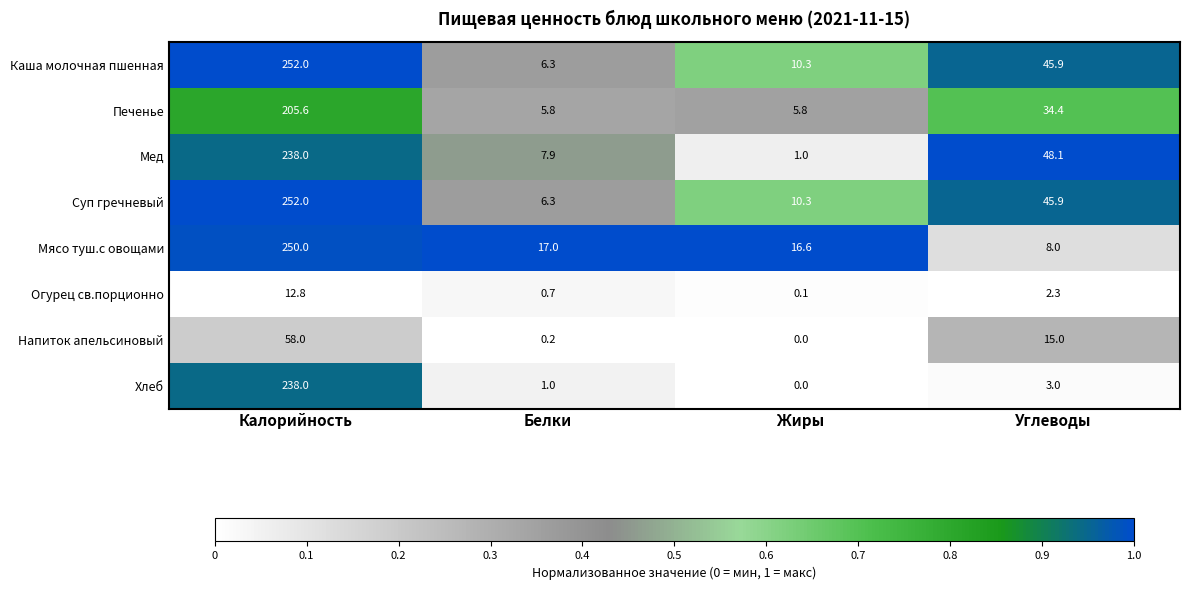

Which category has the lowest value across all series?

Жиры